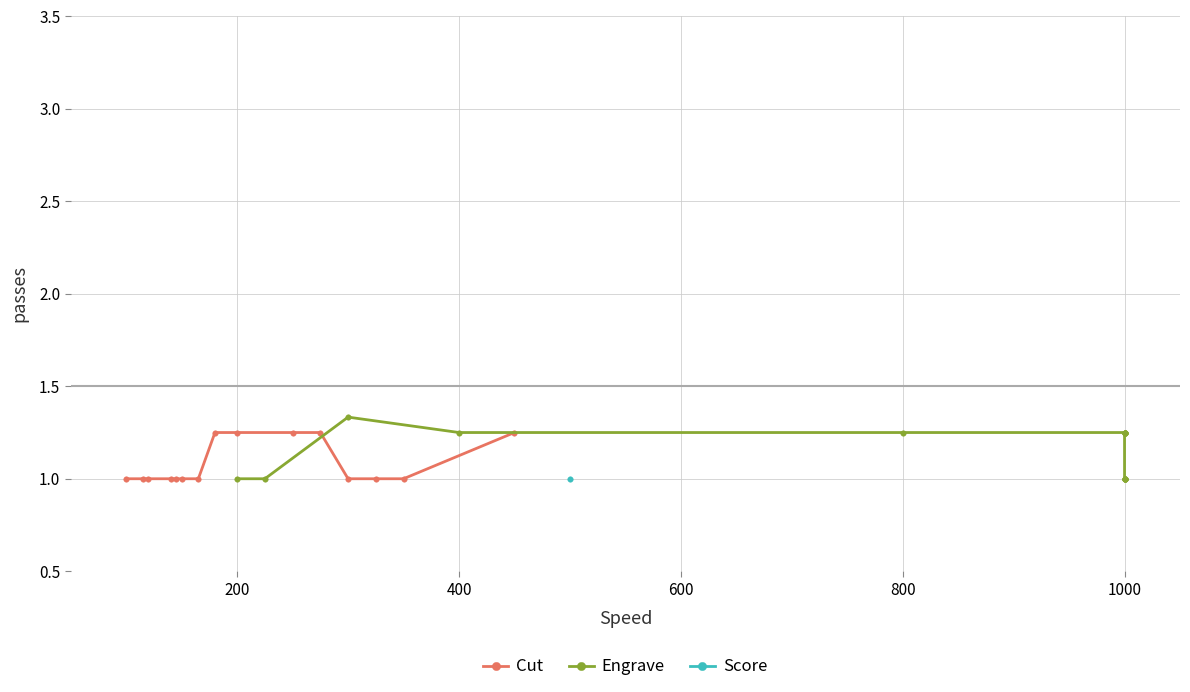

Does the chart have visible grid lines?

Yes